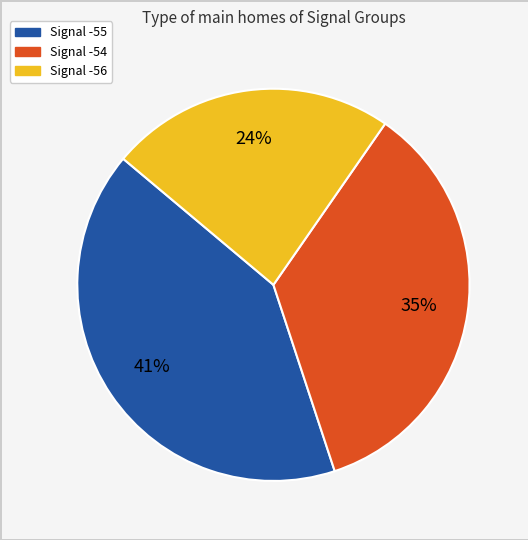

To the nearest percent, what is the average slice percentage?

33%